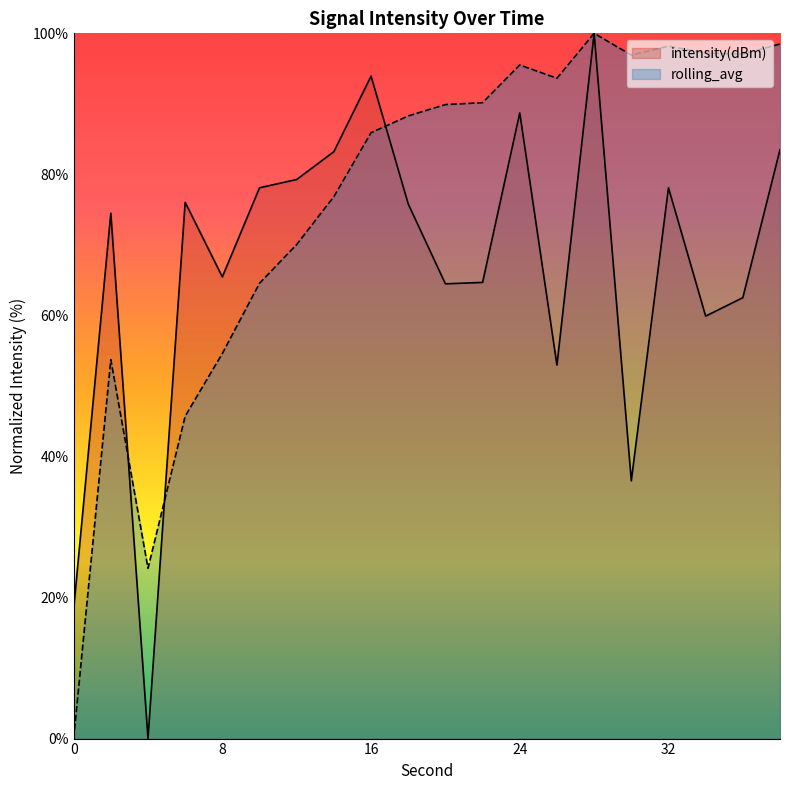

At 28, list the series in order from largest to smallest.

intensity(dBm), rolling_avg